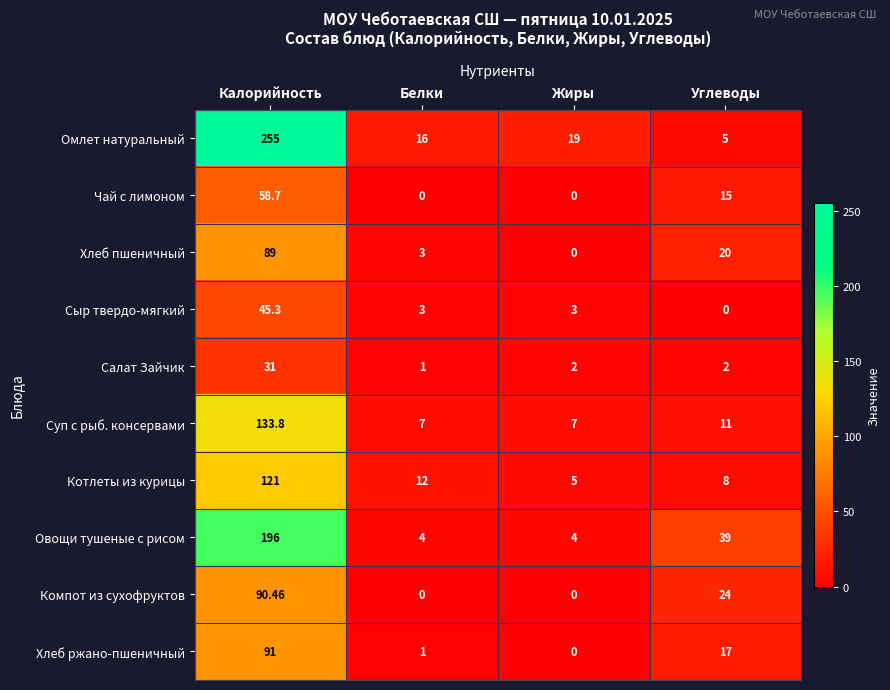

List the series in order of their peak value, lowest first.

Салат Зайчик, Сыр твердо-мягкий, Чай с лимоном, Хлеб пшеничный, Компот из сухофруктов, Хлеб ржано-пшеничный, Котлеты из курицы, Суп с рыб. консервами, Овощи тушеные с рисом, Омлет натуральный